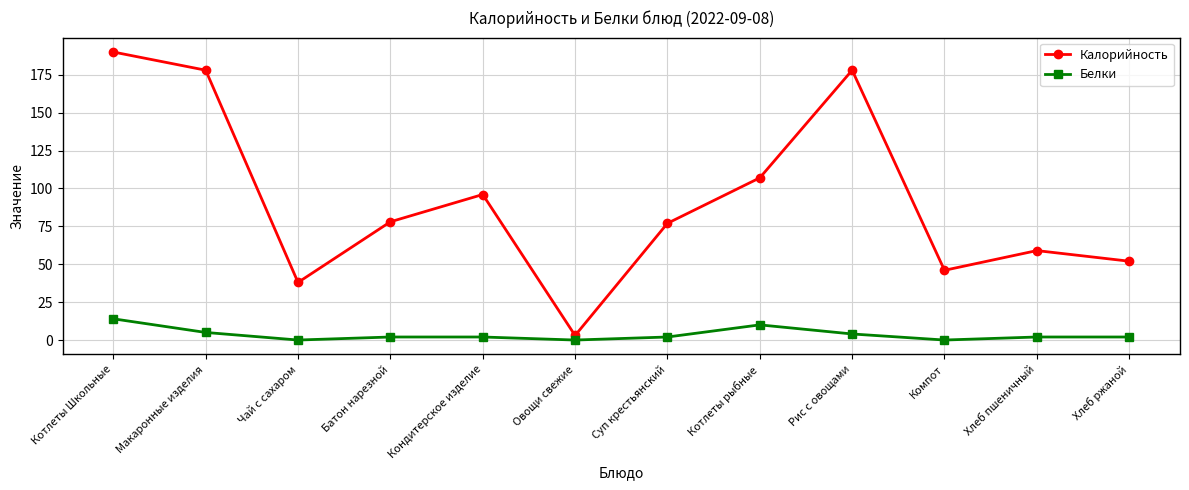

Rank the series at Суп крестьянский from lowest to highest value.

Белки, Калорийность